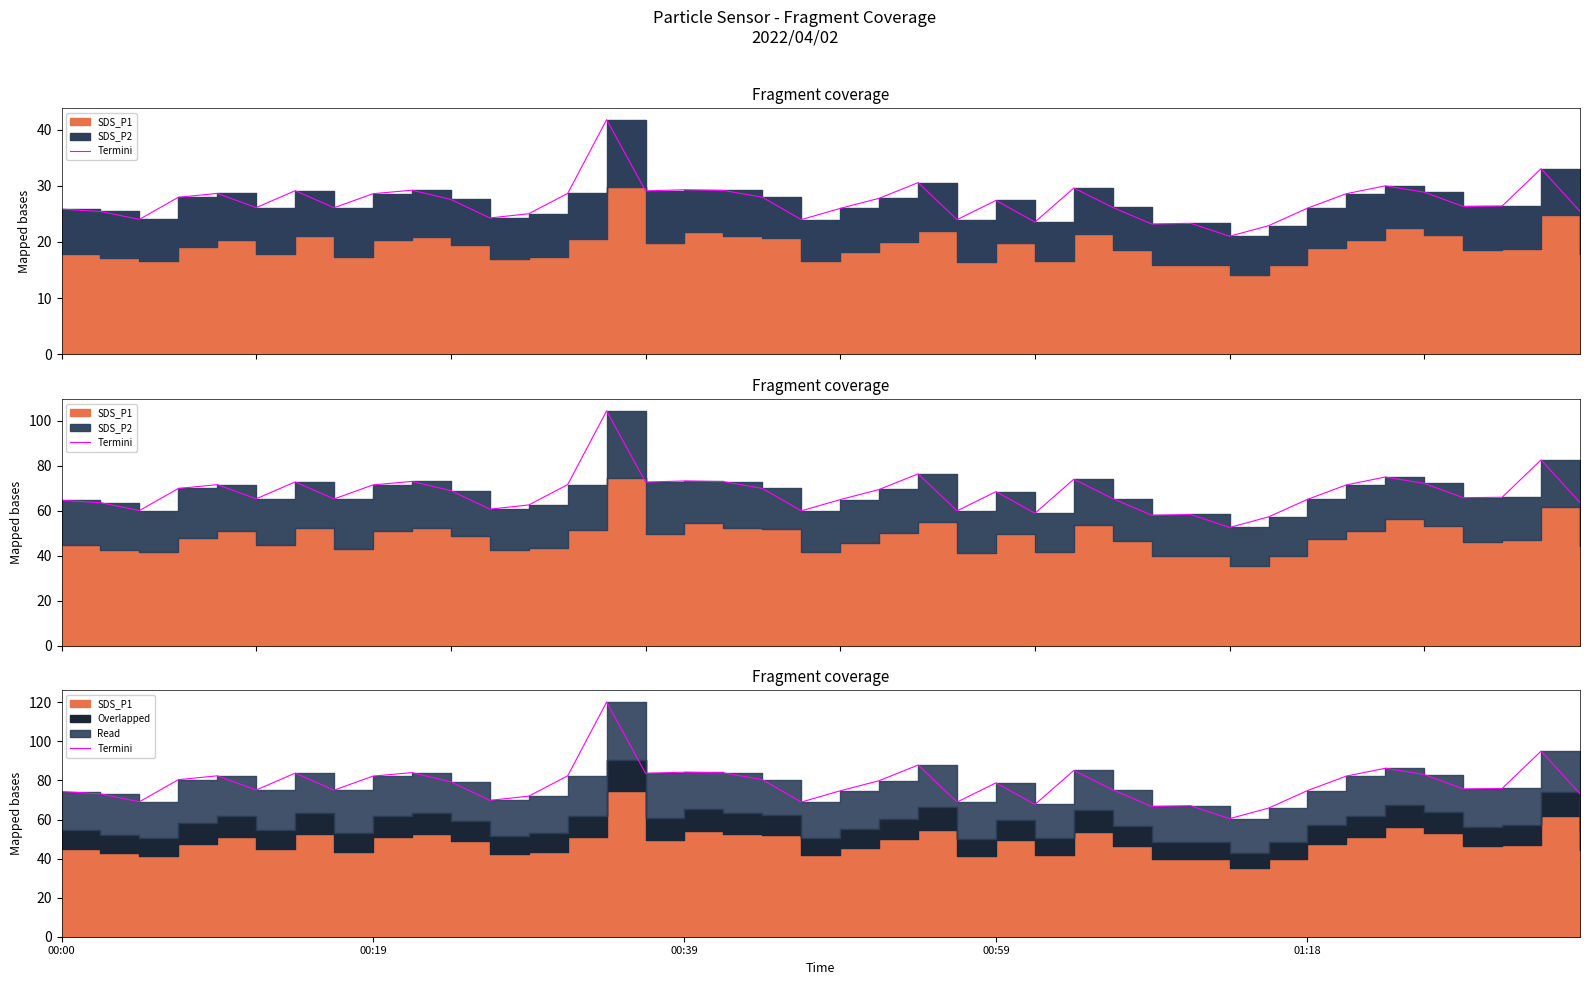

What is the difference between the maximum and minimum values?

59.7